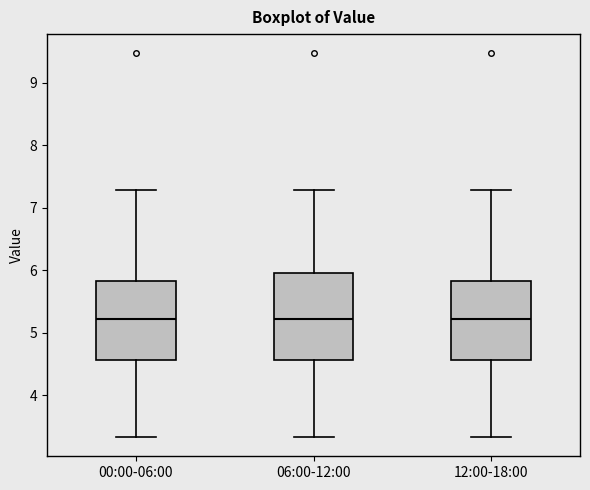

Where is the upper edge of the box for 00:00-06:00 on the y-axis? The values are not printed on the chart, so give them approximately, as read against the axis.

5.8